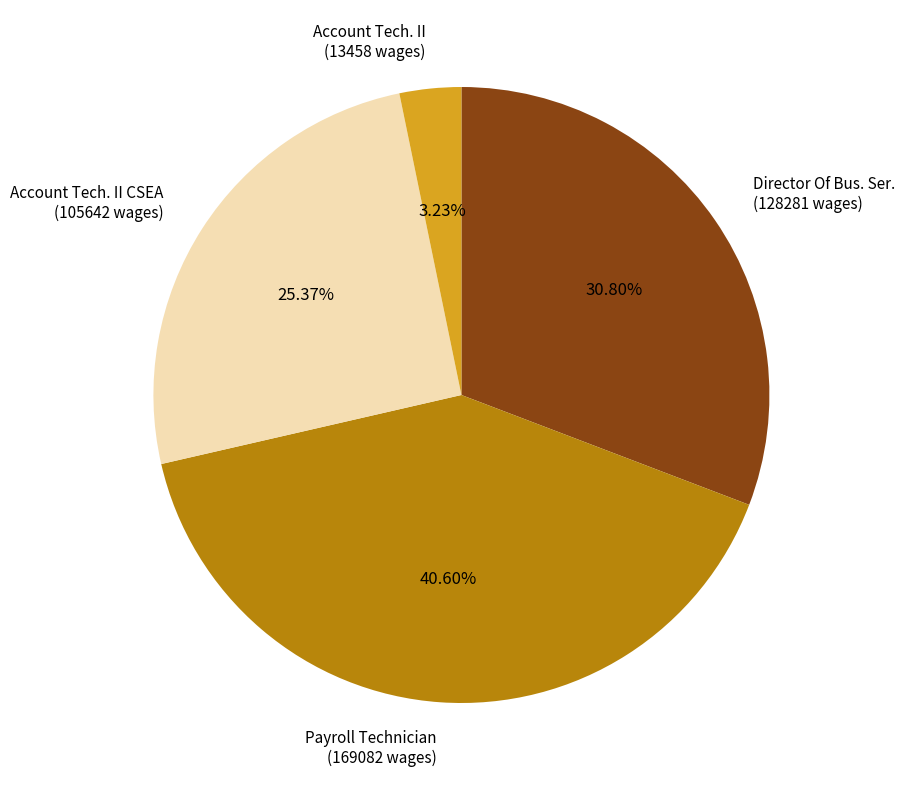

The Director Of Bus. Ser. slice represents 31% of the pie. True or false?

True